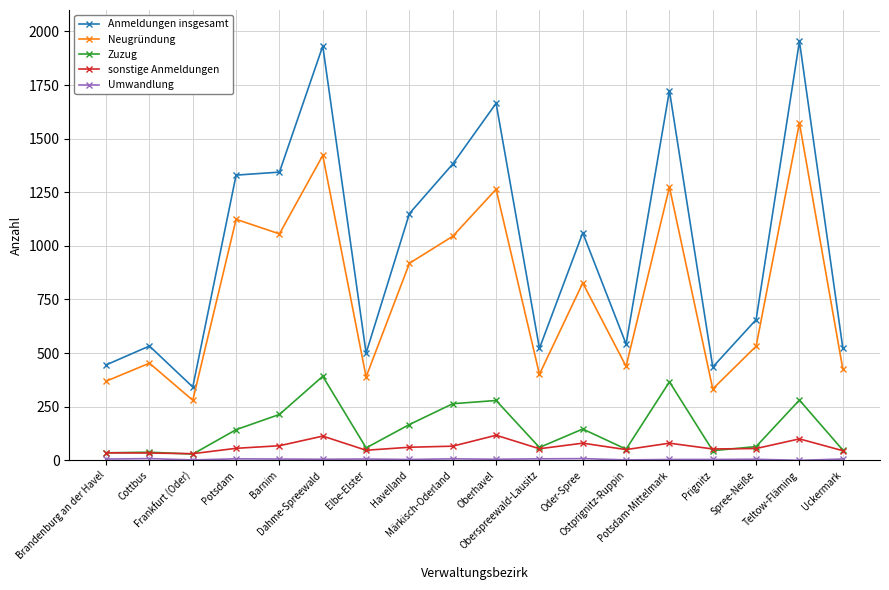

Count the number of categories in the chart.

18